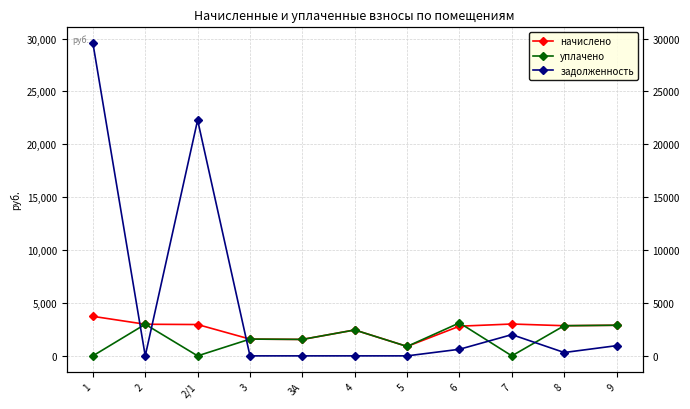

Between which two adjacent categories do задолженность and начислено first intersect?

1 and 2